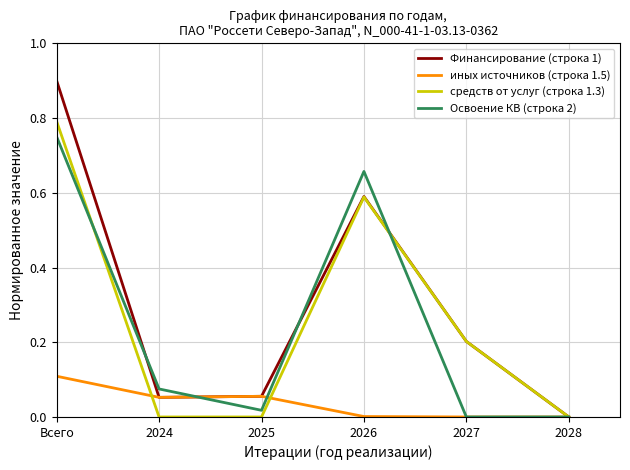

What is the approximate value of Финансирование (строка 1) at 2027?

0.2